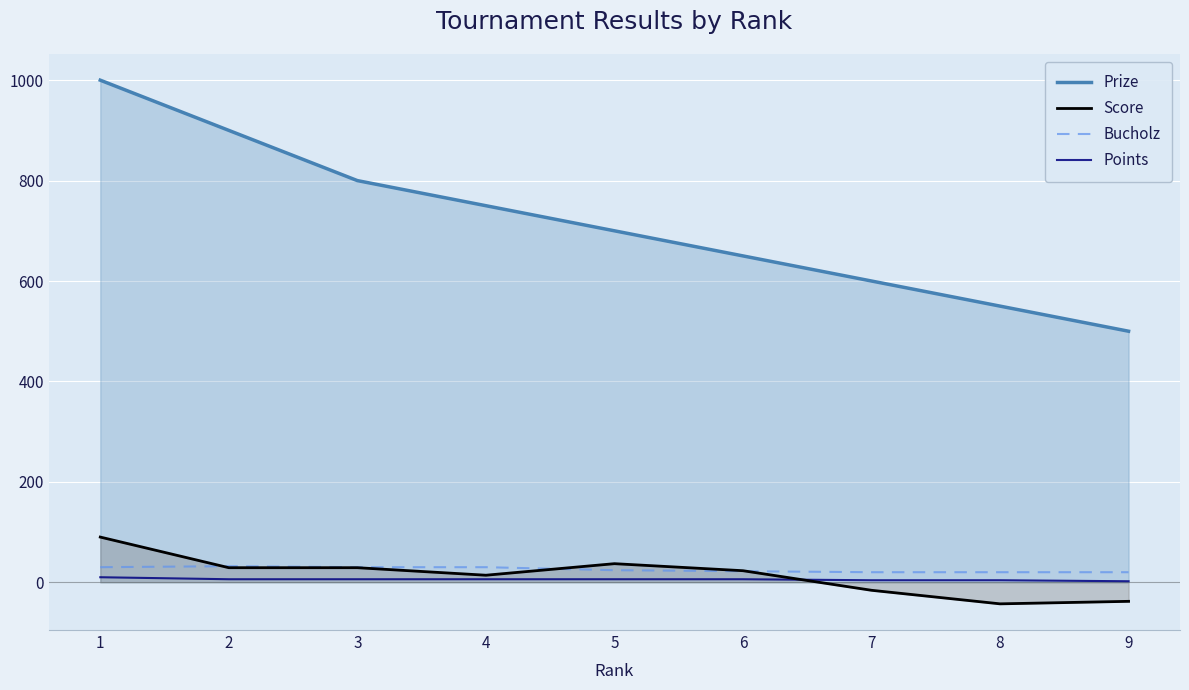

How many series are shown in this chart?

4